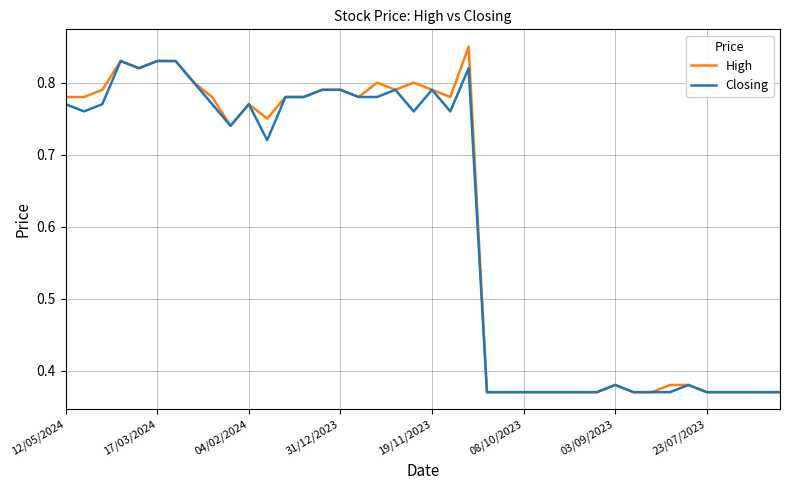

Which series has the widest spread of values?

High